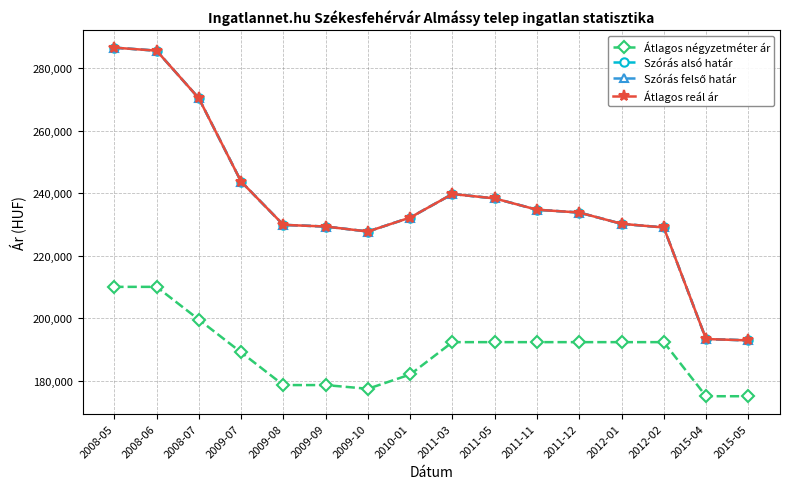

Is this an area chart (filled region under the line)?

No